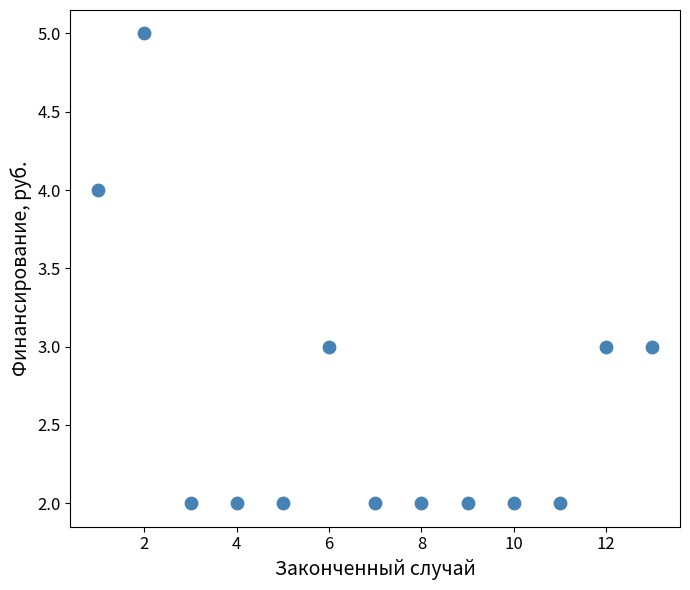

What is the range of X values (max minus min)?

12